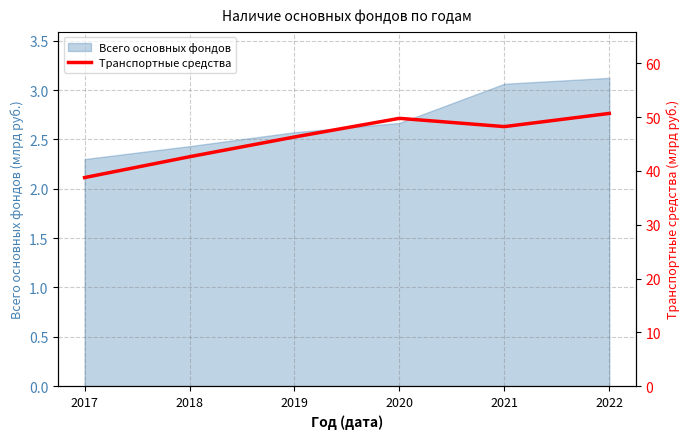

The value of Всего основных фондов at 2018 is 2.4. True or false?

True